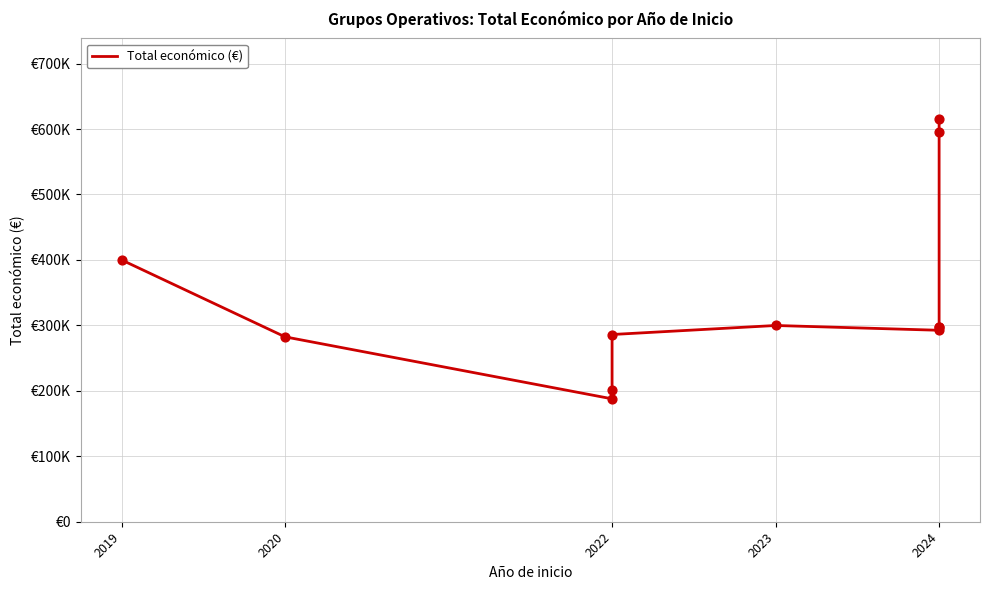

What is the change in value from 2019 to 2024?

-101782